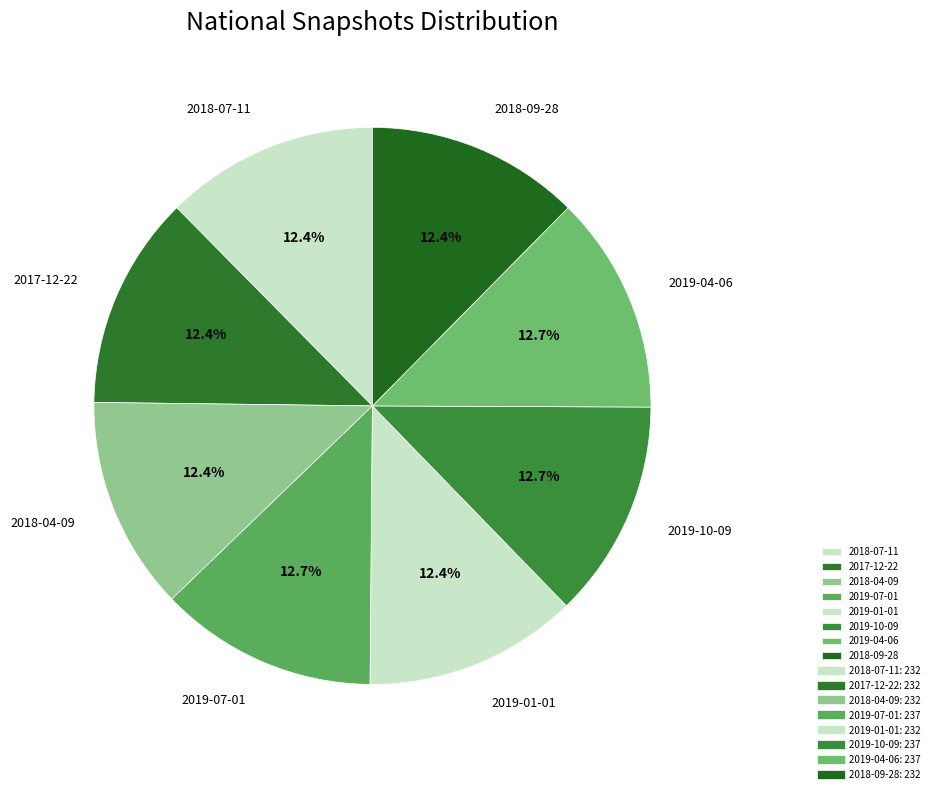

Is there any slice that represents more than half of the pie?

No